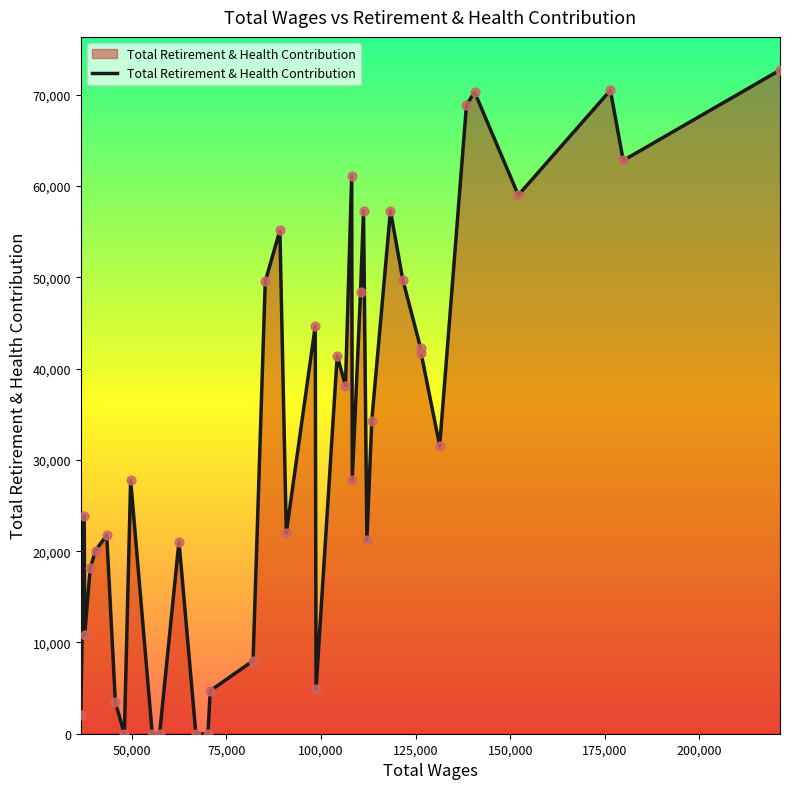

What is the maximum value shown in the chart?

72718